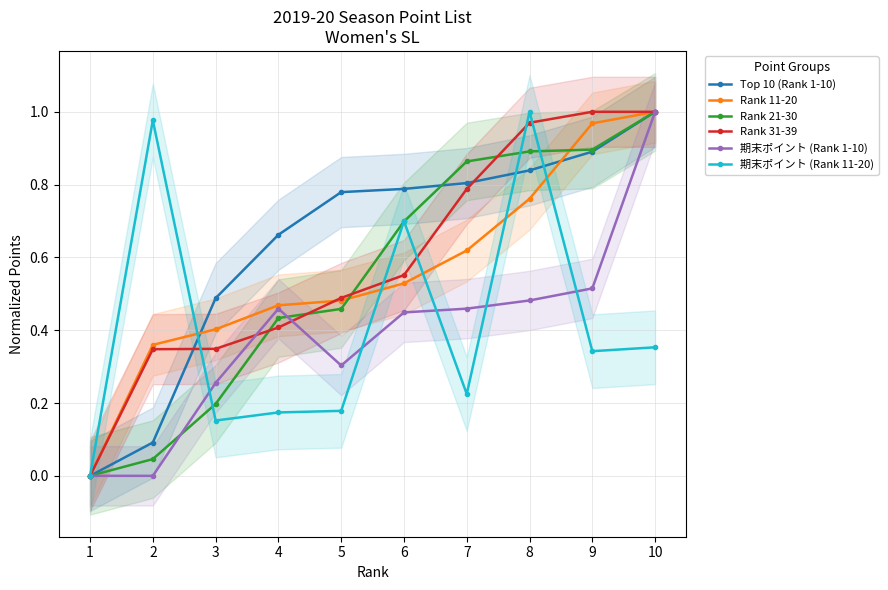

What is the difference between the highest and lowest values at 4?

0.5